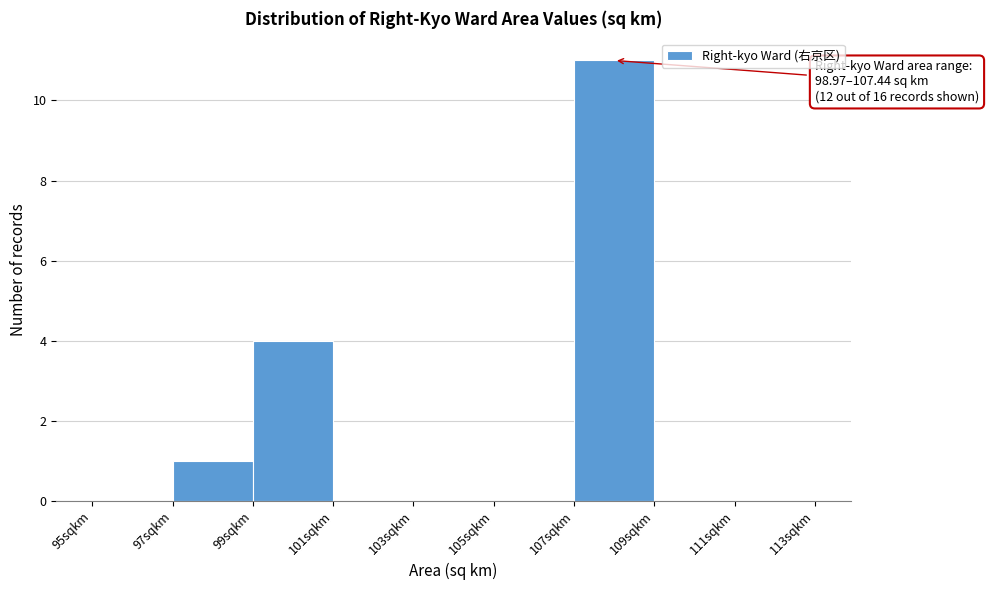

Over which range of the x-axis is the bar tallest?

107 to 109